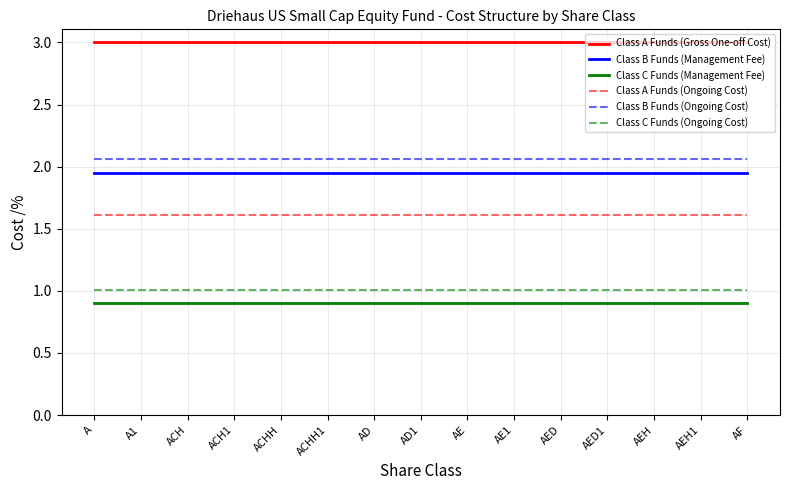

True or false: Class A Funds (Gross One-off Cost) and Class A Funds (Ongoing Cost) intersect in this chart.

False